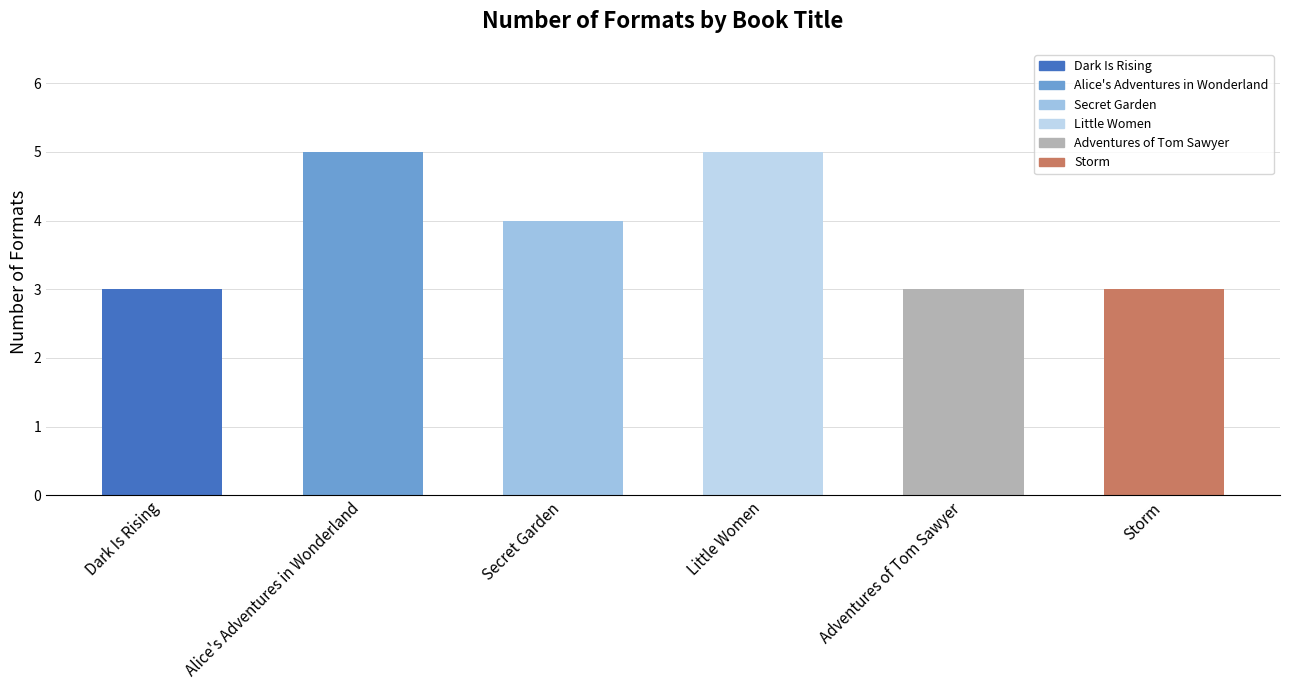

What is the approximate value at Secret Garden?

4